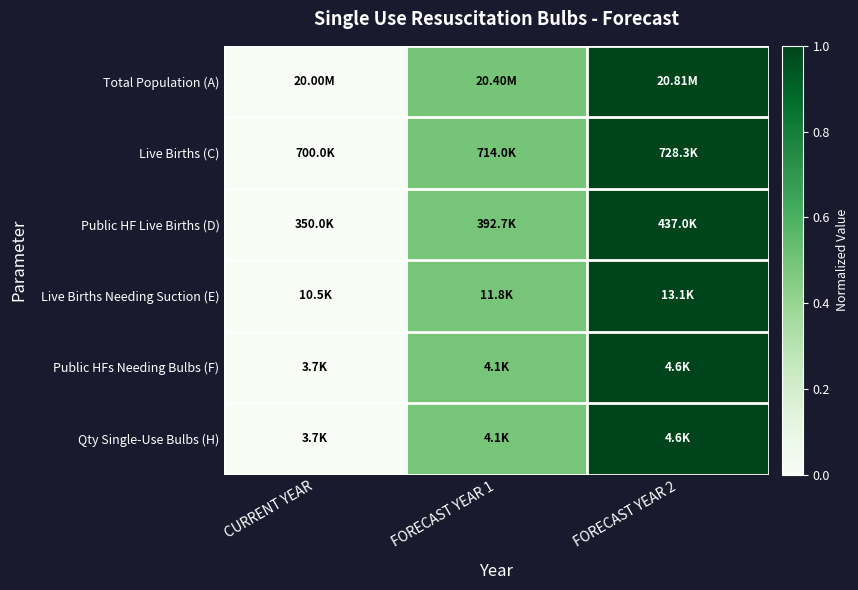

At CURRENT YEAR, list the series in order from largest to smallest.

Total Population (A), Live Births (C), Public HF Live Births (D), Live Births Needing Suction (E), Public HFs Needing Bulbs (F), Qty Single-Use Bulbs (H)